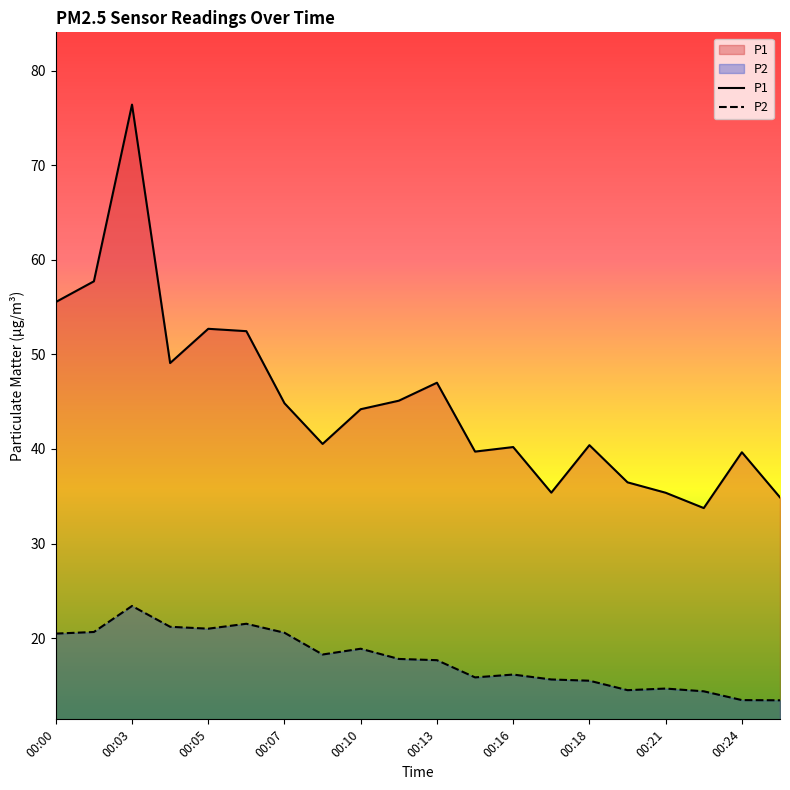

At which category is the sum across all series the highest?

00:03